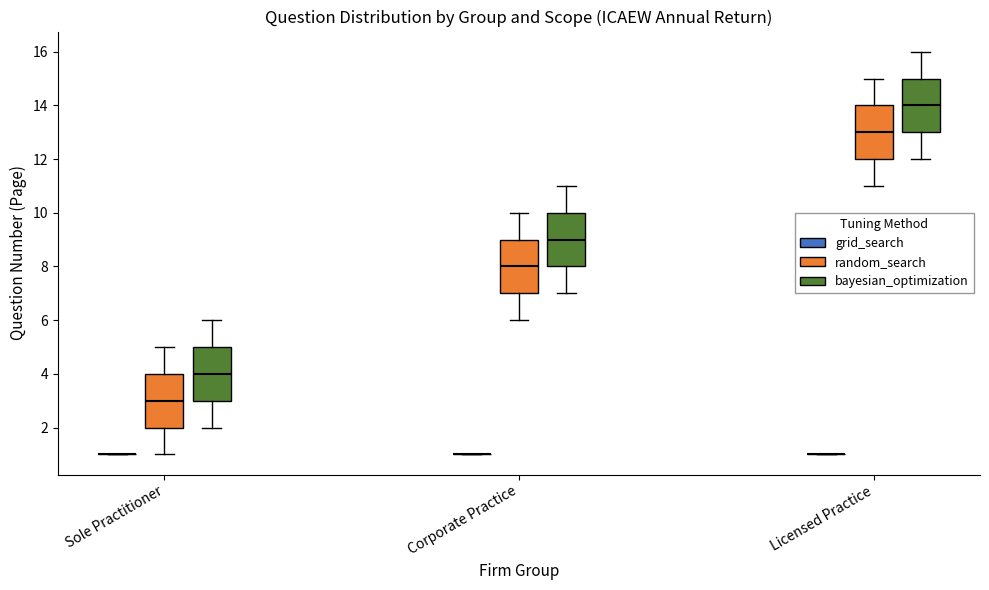

Reading left to right, read every box against the y-axis: the position of its median line, the range the box covers, and the ends of its whiskers. The values are not printed on the chart, so give them approximately, as read against the axis.

Sole Practitioner (grid_search): box collapsed to a line at 1, whiskers 1 to 1
Sole Practitioner (random_search): median 3, box 2 to 4, whiskers 1 to 5
Sole Practitioner (bayesian_optimization): median 4, box 3 to 5, whiskers 2 to 6
Corporate Practice (grid_search): box collapsed to a line at 1, whiskers 1 to 1
Corporate Practice (random_search): median 8, box 7 to 9, whiskers 6 to 10
Corporate Practice (bayesian_optimization): median 9, box 8 to 10, whiskers 7 to 11
Licensed Practice (grid_search): box collapsed to a line at 1, whiskers 1 to 1
Licensed Practice (random_search): median 13, box 12 to 14, whiskers 11 to 15
Licensed Practice (bayesian_optimization): median 14, box 13 to 15, whiskers 12 to 16